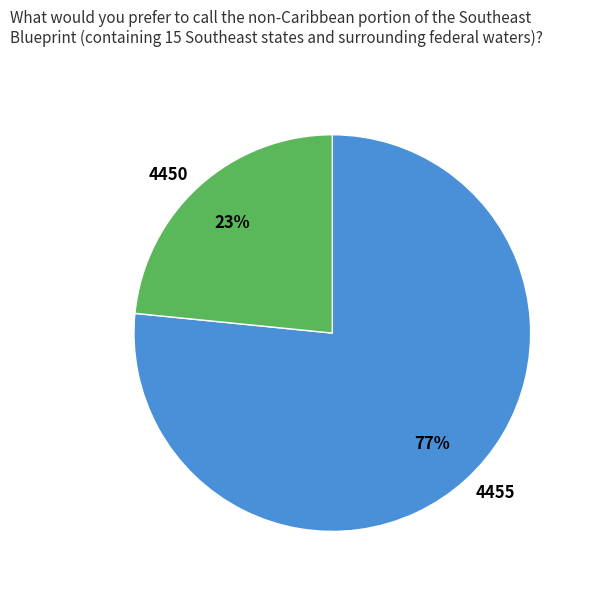

Rank the categories by value from lowest to highest.

4450, 4455